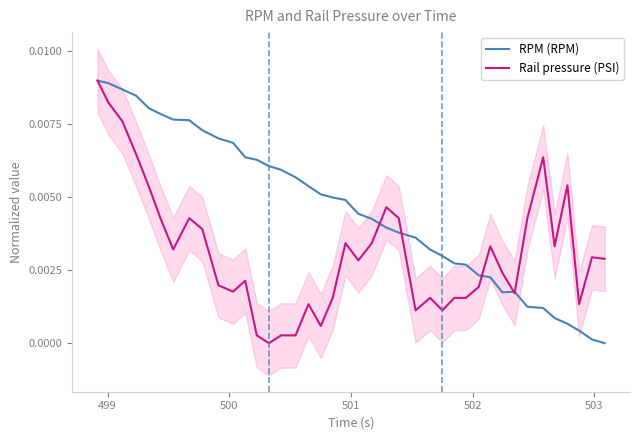

After their last crossing, which series has the higher values: Rail pressure (PSI) or RPM (RPM)?

Rail pressure (PSI)